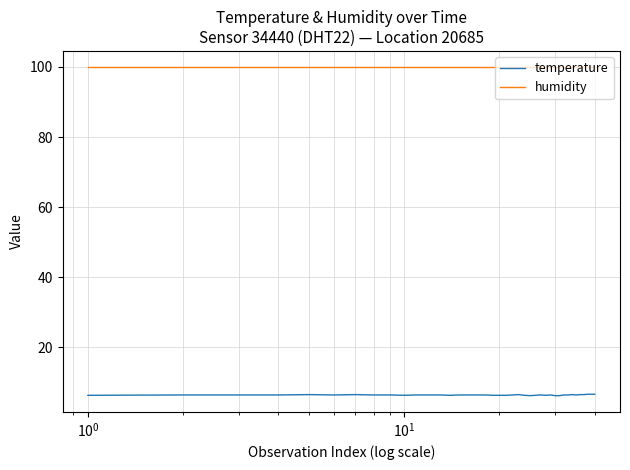

List the series in order of their overall mean, lowest first.

temperature, humidity